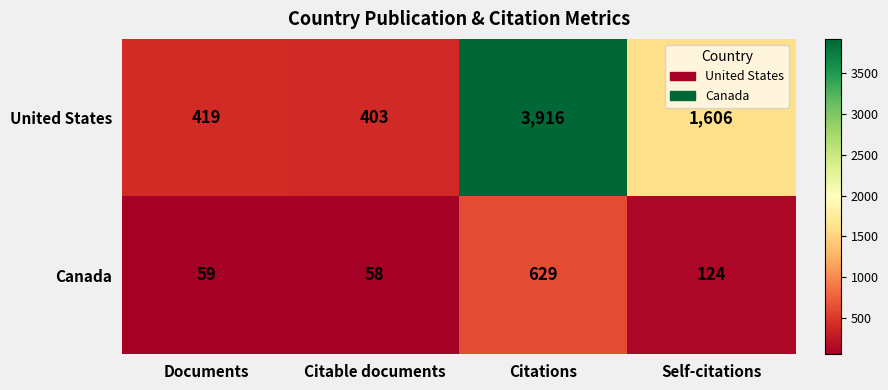

Which label corresponds to the largest value in the chart?

Citations